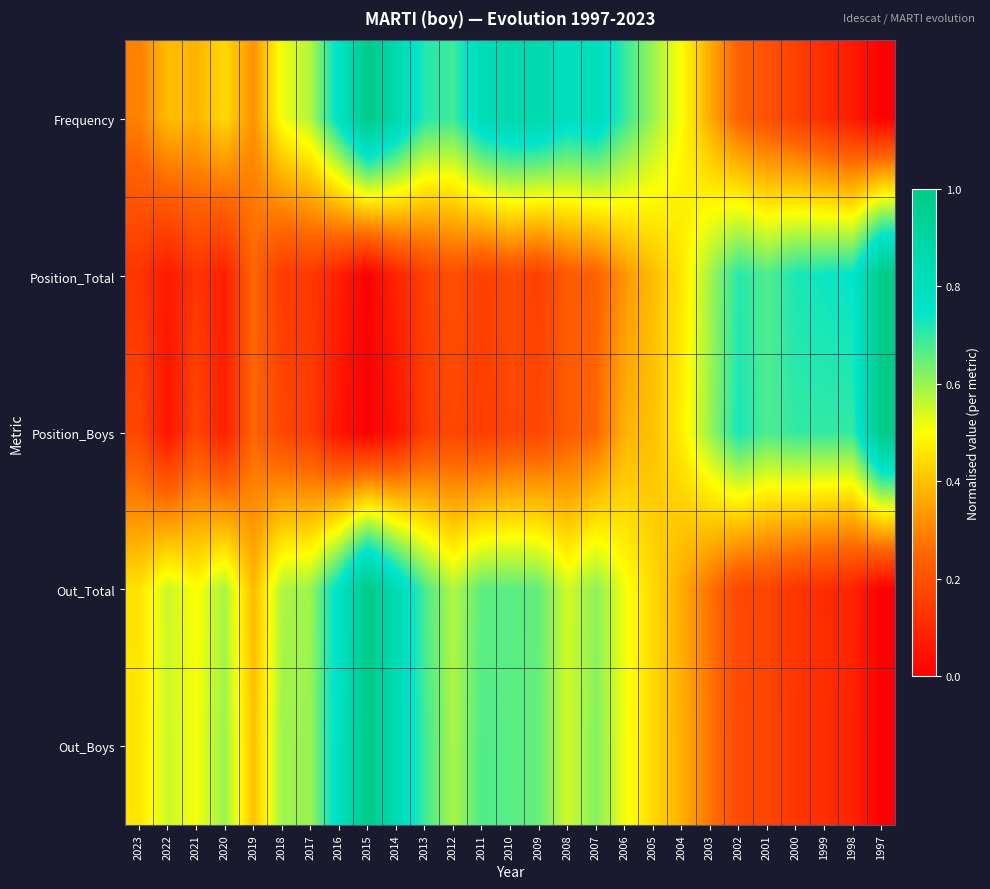

Count the number of data series in this chart.

5